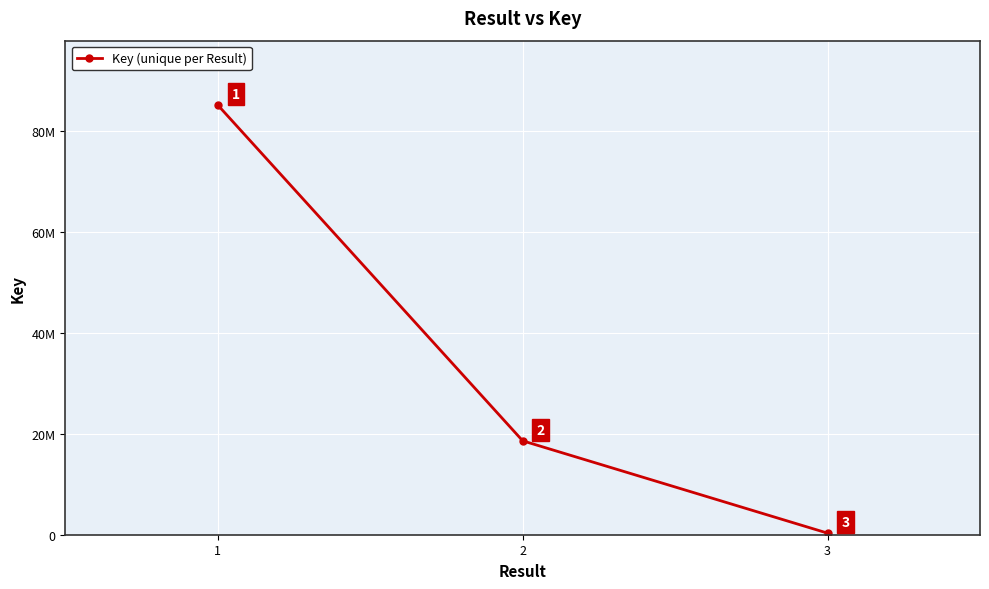

Reading left to right, extract all data points from this chart.

85045711	18586620	314351